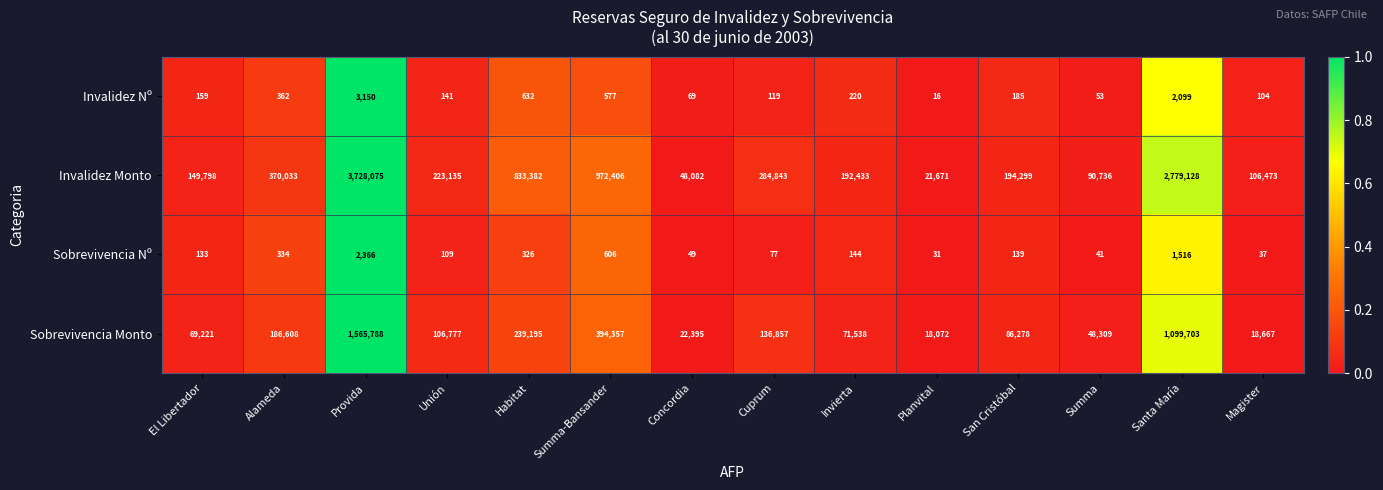

Which series has the widest spread of values?

Invalidez Monto